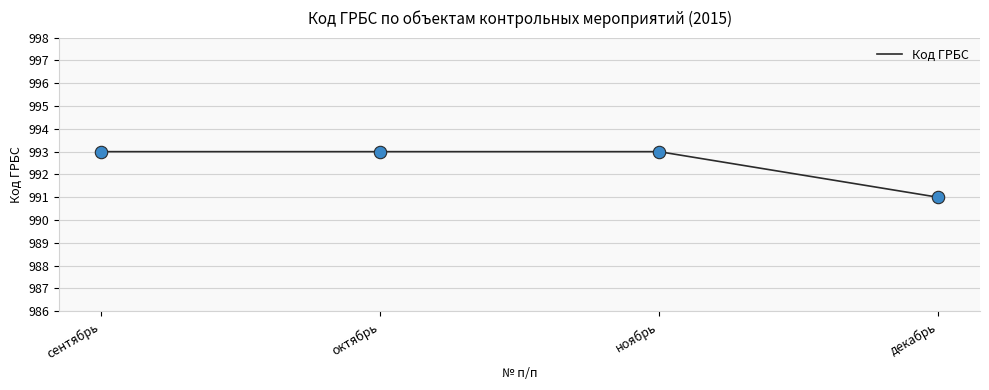

Between декабрь and сентябрь, which is larger?

сентябрь